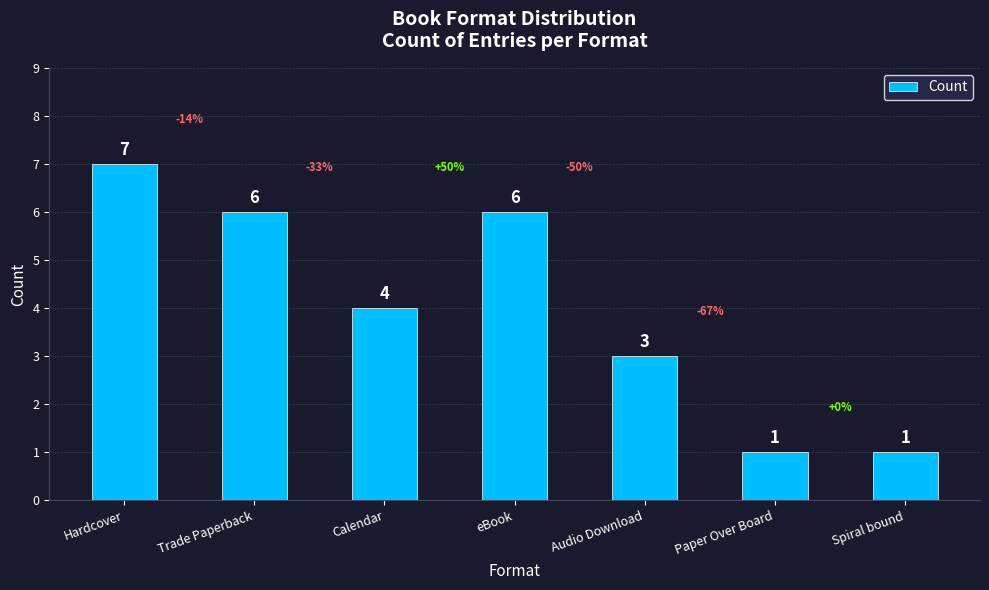

Which category has the highest value across all series?

Hardcover